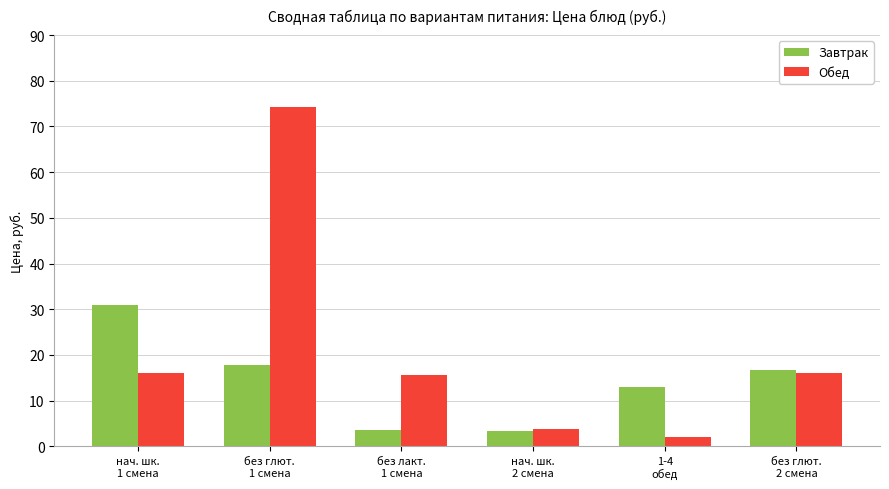

How many groups of bars are there?

6